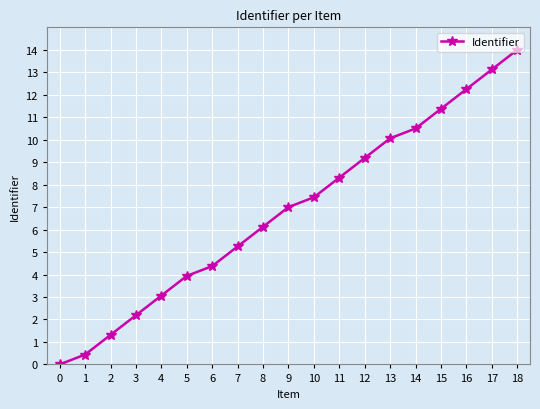

Approximately how many times larger is the value at 1 compared to 10?

0.1